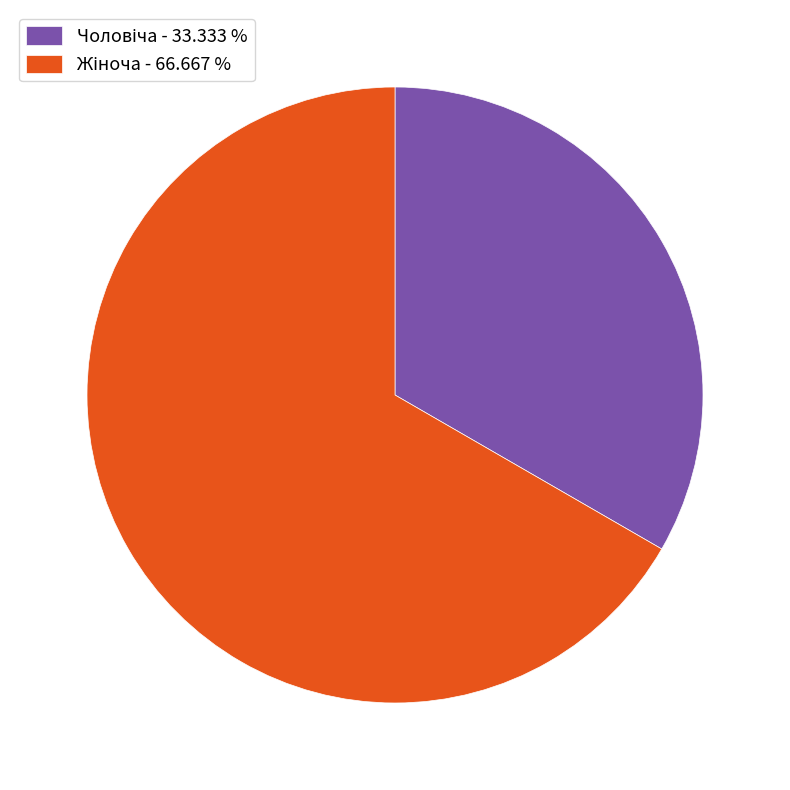

Is there a majority slice in this chart?

Yes